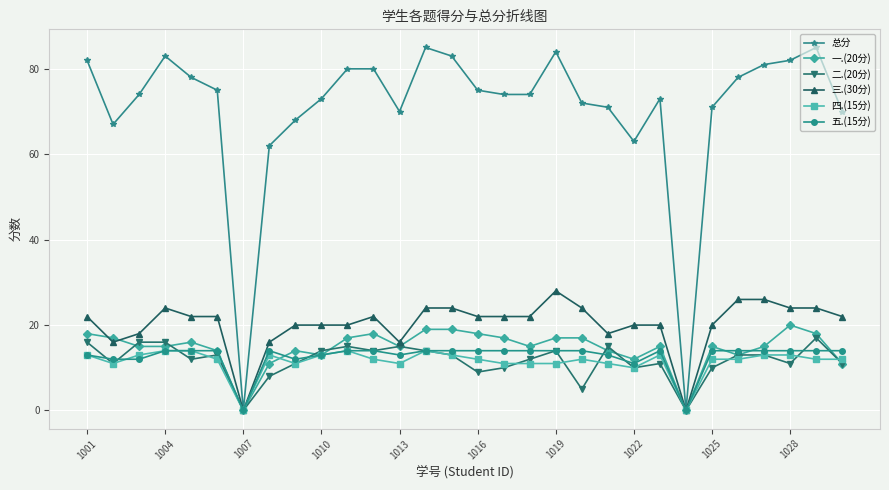

What is the average value of the 一.(20分) series?

15